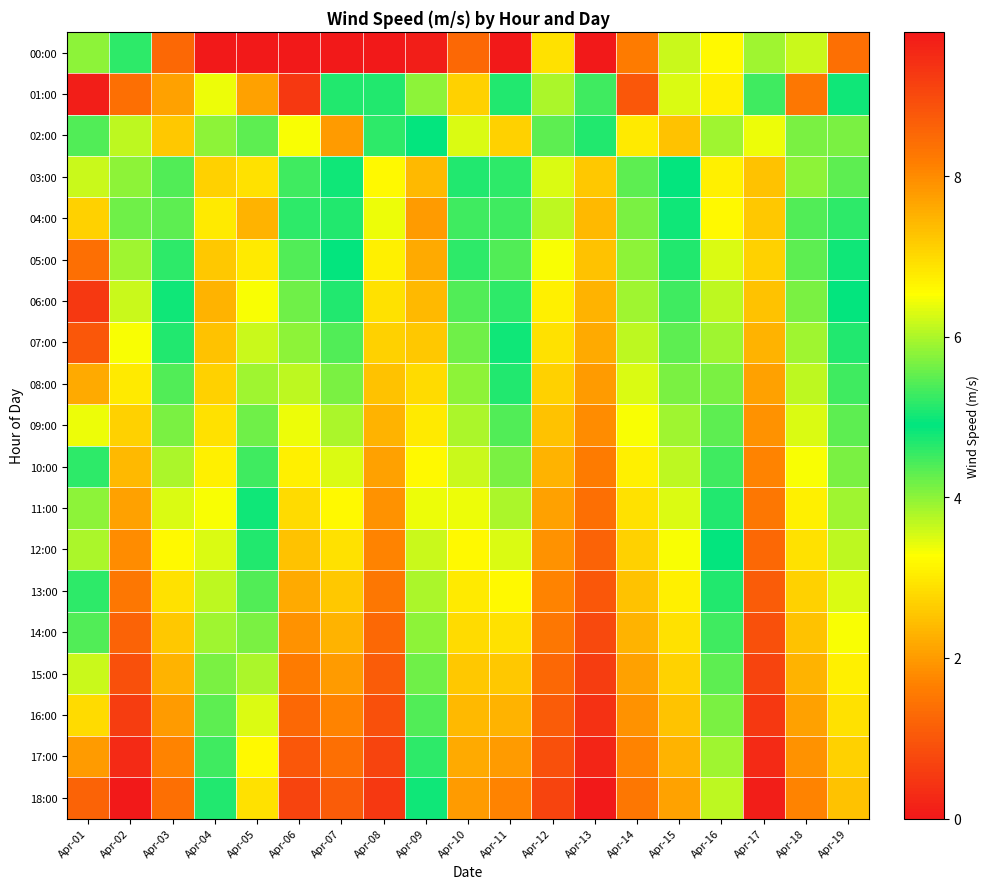

Reading left to right, extract all data points from this chart.

00:00: Apr-01=4.0	Apr-02=4.6	Apr-03=1.3	Apr-04=0.0	Apr-05=0.0	Apr-06=0.0	Apr-07=0.0	Apr-08=0.0	Apr-09=0.1	Apr-10=1.3	Apr-11=0.0	Apr-12=2.9	Apr-13=0.0	Apr-14=1.6	Apr-15=6.2	Apr-16=6.6	Apr-17=5.9	Apr-18=6.2	Apr-19=8.4
01:00: Apr-01=9.7	Apr-02=8.4	Apr-03=7.7	Apr-04=6.4	Apr-05=7.7	Apr-06=9.3	Apr-07=4.7	Apr-08=4.7	Apr-09=4.0	Apr-10=7.1	Apr-11=5.1	Apr-12=3.8	Apr-13=5.3	Apr-14=8.8	Apr-15=6.3	Apr-16=6.7	Apr-17=5.3	Apr-18=8.3	Apr-19=4.8
02:00: Apr-01=5.4	Apr-02=6.1	Apr-03=7.2	Apr-04=5.8	Apr-05=4.3	Apr-06=6.5	Apr-07=7.8	Apr-08=5.2	Apr-09=4.9	Apr-10=6.3	Apr-11=7.1	Apr-12=5.5	Apr-13=4.7	Apr-14=6.8	Apr-15=7.3	Apr-16=5.9	Apr-17=6.4	Apr-18=4.1	Apr-19=5.7
03:00: Apr-01=6.2	Apr-02=5.8	Apr-03=4.4	Apr-04=7.1	Apr-05=6.9	Apr-06=5.3	Apr-07=4.8	Apr-08=6.6	Apr-09=7.4	Apr-10=5.1	Apr-11=4.6	Apr-12=6.3	Apr-13=7.2	Apr-14=5.5	Apr-15=4.9	Apr-16=6.7	Apr-17=7.3	Apr-18=5.8	Apr-19=4.3
04:00: Apr-01=7.1	Apr-02=5.6	Apr-03=4.3	Apr-04=6.8	Apr-05=7.5	Apr-06=5.2	Apr-07=4.7	Apr-08=6.4	Apr-09=7.8	Apr-10=5.3	Apr-11=4.5	Apr-12=6.1	Apr-13=7.4	Apr-14=5.7	Apr-15=4.8	Apr-16=6.6	Apr-17=7.2	Apr-18=5.4	Apr-19=4.6
05:00: Apr-01=8.4	Apr-02=5.9	Apr-03=4.6	Apr-04=7.2	Apr-05=6.8	Apr-06=5.4	Apr-07=4.9	Apr-08=6.7	Apr-09=7.6	Apr-10=5.2	Apr-11=4.4	Apr-12=6.5	Apr-13=7.3	Apr-14=5.8	Apr-15=4.7	Apr-16=6.3	Apr-17=7.1	Apr-18=5.5	Apr-19=4.8
06:00: Apr-01=9.3	Apr-02=6.2	Apr-03=4.8	Apr-04=7.5	Apr-05=6.5	Apr-06=5.6	Apr-07=5.1	Apr-08=6.9	Apr-09=7.4	Apr-10=5.4	Apr-11=4.6	Apr-12=6.7	Apr-13=7.5	Apr-14=5.9	Apr-15=4.5	Apr-16=6.1	Apr-17=7.3	Apr-18=5.7	Apr-19=4.9
07:00: Apr-01=8.8	Apr-02=6.5	Apr-03=5.1	Apr-04=7.3	Apr-05=6.2	Apr-06=5.8	Apr-07=5.4	Apr-08=7.1	Apr-09=7.2	Apr-10=5.6	Apr-11=4.8	Apr-12=6.9	Apr-13=7.6	Apr-14=6.1	Apr-15=4.3	Apr-16=5.9	Apr-17=7.5	Apr-18=5.9	Apr-19=5.1
08:00: Apr-01=7.6	Apr-02=6.8	Apr-03=5.4	Apr-04=7.1	Apr-05=5.9	Apr-06=6.1	Apr-07=5.7	Apr-08=7.3	Apr-09=7.0	Apr-10=5.8	Apr-11=5.1	Apr-12=7.1	Apr-13=7.8	Apr-14=6.3	Apr-15=4.1	Apr-16=5.7	Apr-17=7.7	Apr-18=6.1	Apr-19=5.3
09:00: Apr-01=6.4	Apr-02=7.1	Apr-03=5.7	Apr-04=6.9	Apr-05=5.6	Apr-06=6.4	Apr-07=6.0	Apr-08=7.5	Apr-09=6.8	Apr-10=6.0	Apr-11=5.4	Apr-12=7.3	Apr-13=8.0	Apr-14=6.5	Apr-15=3.9	Apr-16=5.5	Apr-17=7.9	Apr-18=6.3	Apr-19=5.5
10:00: Apr-01=5.2	Apr-02=7.4	Apr-03=6.0	Apr-04=6.7	Apr-05=5.3	Apr-06=6.7	Apr-07=6.3	Apr-08=7.7	Apr-09=6.6	Apr-10=6.2	Apr-11=5.7	Apr-12=7.5	Apr-13=8.2	Apr-14=6.7	Apr-15=3.7	Apr-16=5.3	Apr-17=8.1	Apr-18=6.5	Apr-19=5.7
11:00: Apr-01=4.0	Apr-02=7.7	Apr-03=6.3	Apr-04=6.5	Apr-05=5.0	Apr-06=7.0	Apr-07=6.6	Apr-08=7.9	Apr-09=6.4	Apr-10=6.4	Apr-11=6.0	Apr-12=7.7	Apr-13=8.4	Apr-14=6.9	Apr-15=3.5	Apr-16=5.1	Apr-17=8.3	Apr-18=6.7	Apr-19=5.9
12:00: Apr-01=3.8	Apr-02=8.0	Apr-03=6.6	Apr-04=6.3	Apr-05=4.7	Apr-06=7.3	Apr-07=6.9	Apr-08=8.1	Apr-09=6.2	Apr-10=6.6	Apr-11=6.3	Apr-12=7.9	Apr-13=8.6	Apr-14=7.1	Apr-15=3.3	Apr-16=4.9	Apr-17=8.5	Apr-18=6.9	Apr-19=6.1
13:00: Apr-01=4.6	Apr-02=8.3	Apr-03=6.9	Apr-04=6.1	Apr-05=4.4	Apr-06=7.6	Apr-07=7.2	Apr-08=8.3	Apr-09=6.0	Apr-10=6.8	Apr-11=6.6	Apr-12=8.1	Apr-13=8.8	Apr-14=7.3	Apr-15=3.1	Apr-16=4.7	Apr-17=8.7	Apr-18=7.1	Apr-19=6.3
14:00: Apr-01=5.4	Apr-02=8.6	Apr-03=7.2	Apr-04=5.9	Apr-05=4.1	Apr-06=7.9	Apr-07=7.5	Apr-08=8.5	Apr-09=5.8	Apr-10=7.0	Apr-11=6.9	Apr-12=8.3	Apr-13=9.0	Apr-14=7.5	Apr-15=2.9	Apr-16=4.5	Apr-17=8.9	Apr-18=7.3	Apr-19=6.5
15:00: Apr-01=6.2	Apr-02=8.9	Apr-03=7.5	Apr-04=5.7	Apr-05=3.8	Apr-06=8.2	Apr-07=7.8	Apr-08=8.7	Apr-09=5.6	Apr-10=7.2	Apr-11=7.2	Apr-12=8.5	Apr-13=9.2	Apr-14=7.7	Apr-15=2.7	Apr-16=4.3	Apr-17=9.1	Apr-18=7.5	Apr-19=6.7
16:00: Apr-01=7.0	Apr-02=9.2	Apr-03=7.8	Apr-04=5.5	Apr-05=3.5	Apr-06=8.5	Apr-07=8.1	Apr-08=8.9	Apr-09=5.4	Apr-10=7.4	Apr-11=7.5	Apr-12=8.7	Apr-13=9.4	Apr-14=7.9	Apr-15=2.5	Apr-16=4.1	Apr-17=9.3	Apr-18=7.7	Apr-19=6.9
17:00: Apr-01=7.8	Apr-02=9.5	Apr-03=8.1	Apr-04=5.3	Apr-05=3.2	Apr-06=8.8	Apr-07=8.4	Apr-08=9.1	Apr-09=5.2	Apr-10=7.6	Apr-11=7.8	Apr-12=8.9	Apr-13=9.6	Apr-14=8.1	Apr-15=2.3	Apr-16=3.9	Apr-17=9.5	Apr-18=7.9	Apr-19=7.1
18:00: Apr-01=8.6	Apr-02=9.8	Apr-03=8.4	Apr-04=5.1	Apr-05=2.9	Apr-06=9.1	Apr-07=8.7	Apr-08=9.3	Apr-09=5.0	Apr-10=7.8	Apr-11=8.1	Apr-12=9.1	Apr-13=9.8	Apr-14=8.3	Apr-15=2.1	Apr-16=3.7	Apr-17=9.7	Apr-18=8.1	Apr-19=7.3